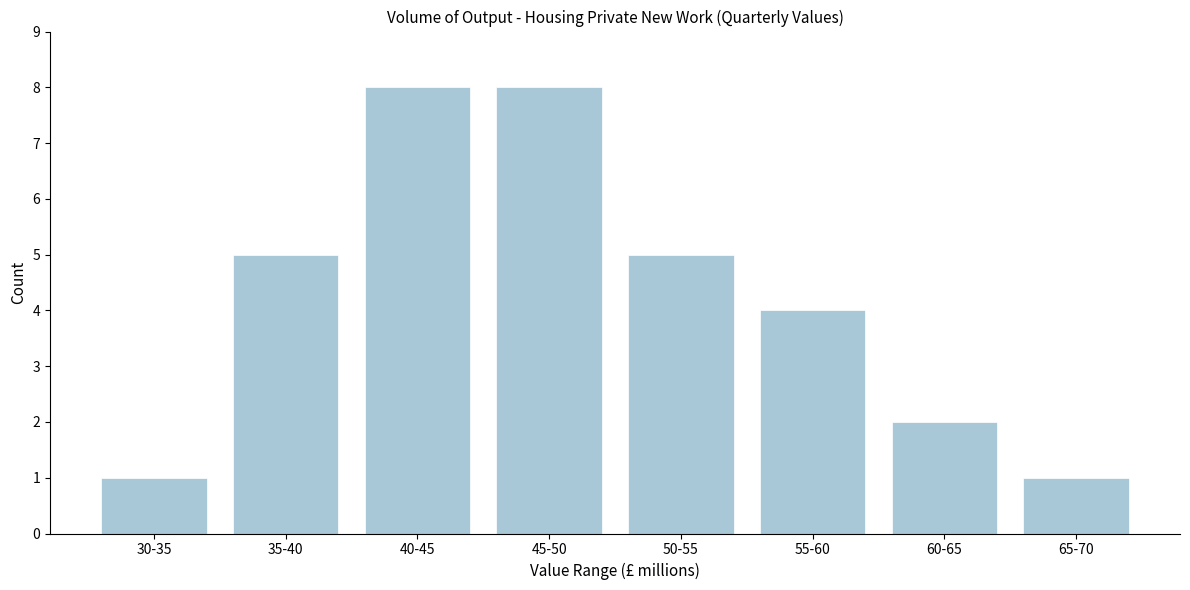

Reading left to right, list all the values displayed in this chart.

30-35=1	35-40=5	40-45=8	45-50=8	50-55=5	55-60=4	60-65=2	65-70=1